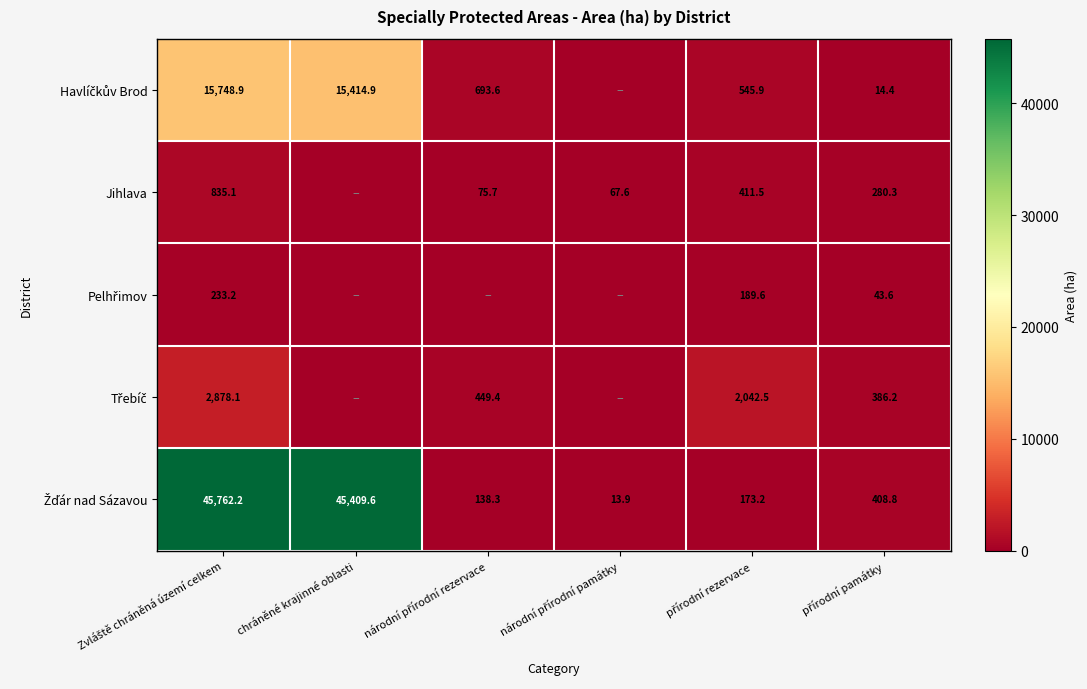

Is it true that Pelhřimov equals 0.0 at chráněné krajinné oblasti?

True